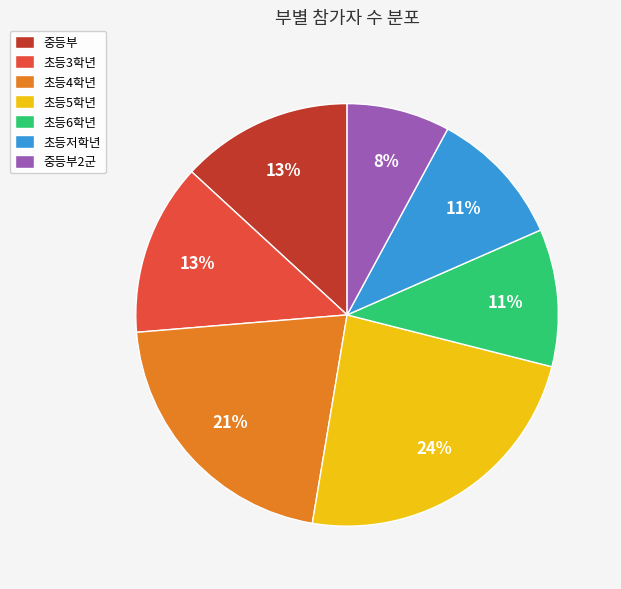

To the nearest percent, what is the difference between the largest and smallest slice percentages?

16%